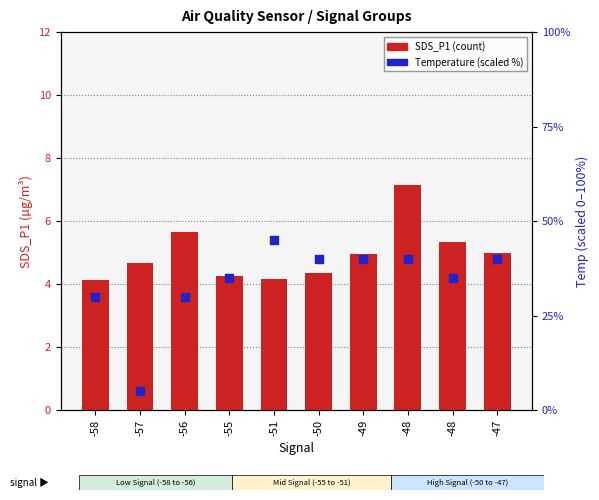

Which series reaches the maximum Y coordinate?

Temp (scaled)